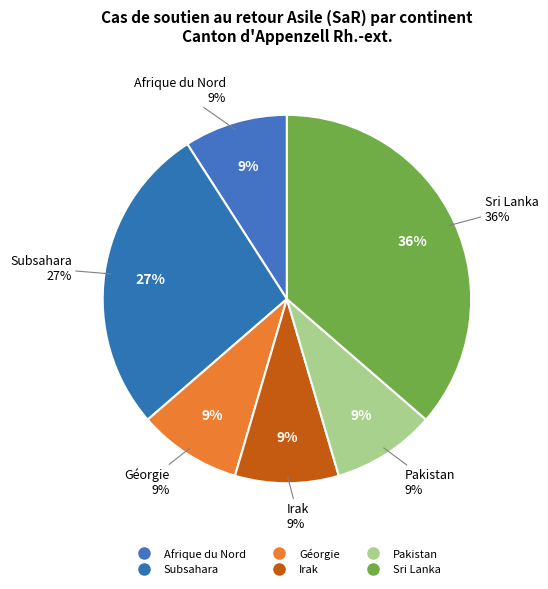

True or false: Provenance inconnu accounts for 12% of the total.

False